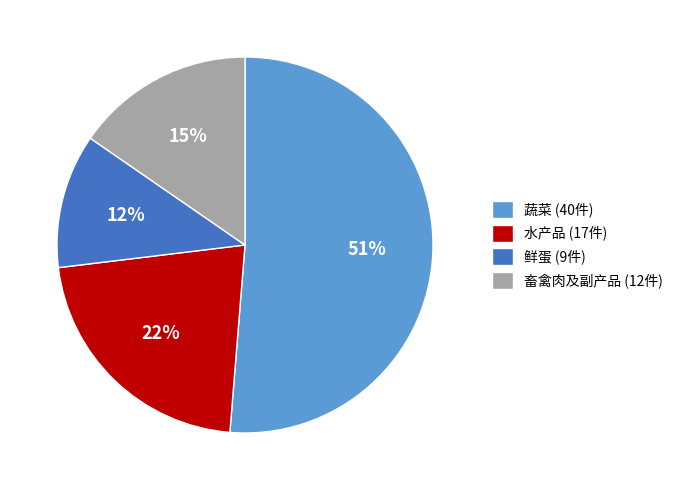

Which has a higher value, 畜禽肉及副产品 or 鲜蛋?

畜禽肉及副产品